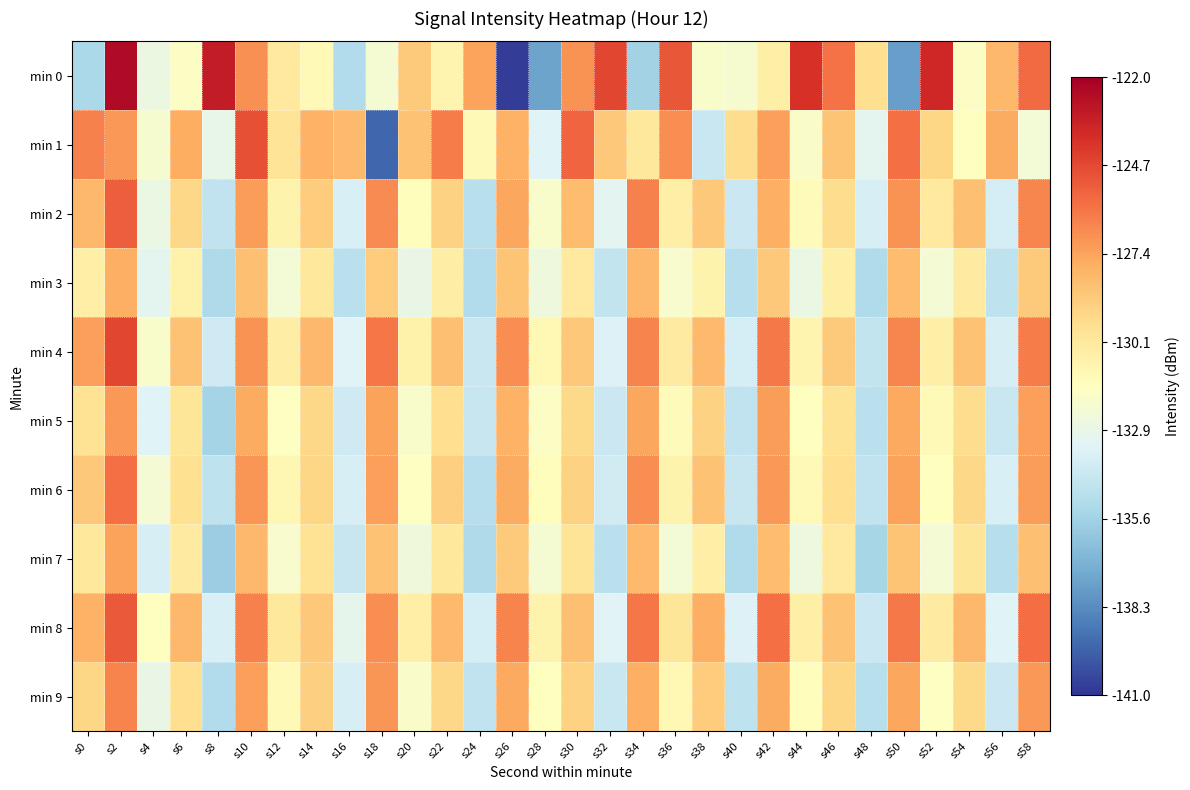

Reading left to right, extract all data points from this chart.

min 0: s0=-135.3	s2=-122.5	s4=-132.7	s6=-131.7	s8=-123.2	s10=-126.9	s12=-130.2	s14=-131.1	s16=-135.0	s18=-132.2	s20=-128.8	s22=-130.9	s24=-127.4	s26=-140.8	s28=-137.4	s30=-126.9	s32=-124.7	s34=-135.6	s36=-125.1	s38=-131.9	s40=-132.0	s42=-130.6	s44=-124.0	s46=-126.0	s48=-129.6	s50=-137.6	s52=-123.6	s54=-131.7	s56=-128.1	s58=-125.8
min 1: s0=-126.4	s2=-127.1	s4=-132.0	s6=-127.7	s8=-132.9	s10=-124.9	s12=-129.9	s14=-127.9	s16=-128.2	s18=-139.5	s20=-128.5	s22=-126.3	s24=-131.2	s26=-127.9	s28=-133.4	s30=-125.6	s32=-128.7	s34=-130.1	s36=-126.8	s38=-134.2	s40=-129.5	s42=-127.3	s44=-131.8	s46=-128.6	s48=-133.1	s50=-125.9	s52=-129.2	s54=-131.5	s56=-127.7	s58=-132.3
min 2: s0=-128.1	s2=-125.4	s4=-132.7	s6=-129.3	s8=-134.5	s10=-127.2	s12=-130.8	s14=-128.9	s16=-133.6	s18=-126.7	s20=-131.4	s22=-129.1	s24=-134.8	s26=-127.5	s28=-131.9	s30=-128.3	s32=-133.2	s34=-126.4	s36=-130.6	s38=-128.7	s40=-134.1	s42=-127.8	s44=-131.3	s46=-129.5	s48=-133.7	s50=-126.9	s52=-130.2	s54=-128.4	s56=-133.8	s58=-126.6
min 3: s0=-130.5	s2=-127.8	s4=-133.1	s6=-130.7	s8=-135.2	s10=-128.4	s12=-132.3	s14=-130.1	s16=-134.7	s18=-128.9	s20=-132.8	s22=-130.4	s24=-135.0	s26=-128.6	s28=-132.5	s30=-130.2	s32=-134.4	s34=-128.1	s36=-132.0	s38=-130.8	s40=-134.9	s42=-128.7	s44=-132.7	s46=-130.6	s48=-135.1	s50=-128.3	s52=-132.2	s54=-130.3	s56=-134.6	s58=-128.8
min 4: s0=-127.3	s2=-124.6	s4=-131.9	s6=-128.5	s8=-134.0	s10=-126.9	s12=-130.4	s14=-128.1	s16=-133.3	s18=-126.1	s20=-130.7	s22=-128.4	s24=-134.2	s26=-126.8	s28=-131.1	s30=-128.7	s32=-133.5	s34=-126.5	s36=-130.3	s38=-128.2	s40=-133.8	s42=-126.2	s44=-130.9	s46=-128.8	s48=-134.4	s50=-126.6	s52=-130.6	s54=-128.5	s56=-133.7	s58=-126.3
min 5: s0=-129.8	s2=-127.1	s4=-133.4	s6=-130.0	s8=-135.5	s10=-127.7	s12=-131.6	s14=-129.3	s16=-134.0	s18=-127.4	s20=-131.9	s22=-129.6	s24=-134.3	s26=-127.9	s28=-131.7	s30=-129.4	s32=-134.1	s34=-127.5	s36=-131.3	s38=-129.1	s40=-134.5	s42=-127.2	s44=-131.5	s46=-129.8	s48=-134.7	s50=-127.6	s52=-131.2	s54=-129.5	s56=-134.2	s58=-127.3
min 6: s0=-128.7	s2=-125.9	s4=-132.2	s6=-129.7	s8=-134.6	s10=-127.0	s12=-131.0	s14=-129.2	s16=-133.7	s18=-127.3	s20=-131.6	s22=-129.0	s24=-134.9	s26=-127.7	s28=-131.4	s30=-129.1	s32=-133.9	s34=-126.8	s36=-130.8	s38=-128.5	s40=-134.3	s42=-127.1	s44=-131.2	s46=-129.6	s48=-134.5	s50=-127.4	s52=-131.5	s54=-129.3	s56=-133.6	s58=-127.2
min 7: s0=-130.1	s2=-127.4	s4=-133.7	s6=-130.3	s8=-135.8	s10=-128.1	s12=-132.0	s14=-129.8	s16=-134.3	s18=-128.5	s20=-132.4	s22=-130.1	s24=-135.2	s26=-128.8	s28=-132.1	s30=-129.9	s32=-134.7	s34=-128.2	s36=-132.3	s38=-130.5	s40=-135.1	s42=-128.3	s44=-132.6	s46=-130.2	s48=-135.4	s50=-128.6	s52=-132.2	s54=-130.0	s56=-134.9	s58=-128.4
min 8: s0=-127.9	s2=-125.2	s4=-131.5	s6=-128.1	s8=-133.6	s10=-126.4	s12=-130.1	s14=-128.7	s16=-133.0	s18=-126.8	s20=-130.5	s22=-128.2	s24=-133.8	s26=-126.5	s28=-130.8	s30=-128.4	s32=-133.3	s34=-126.1	s36=-130.0	s38=-127.8	s40=-133.5	s42=-125.9	s44=-130.6	s46=-128.5	s48=-134.1	s50=-126.2	s52=-130.3	s54=-128.1	s56=-133.4	s58=-125.8
min 9: s0=-129.2	s2=-126.5	s4=-132.8	s6=-129.6	s8=-135.0	s10=-127.3	s12=-131.2	s14=-129.0	s16=-133.7	s18=-127.0	s20=-131.8	s22=-129.3	s24=-134.5	s26=-127.6	s28=-131.5	s30=-129.1	s32=-134.2	s34=-127.8	s36=-131.1	s38=-128.9	s40=-134.6	s42=-127.7	s44=-131.4	s46=-129.2	s48=-134.8	s50=-127.5	s52=-131.6	s54=-129.4	s56=-134.1	s58=-127.1